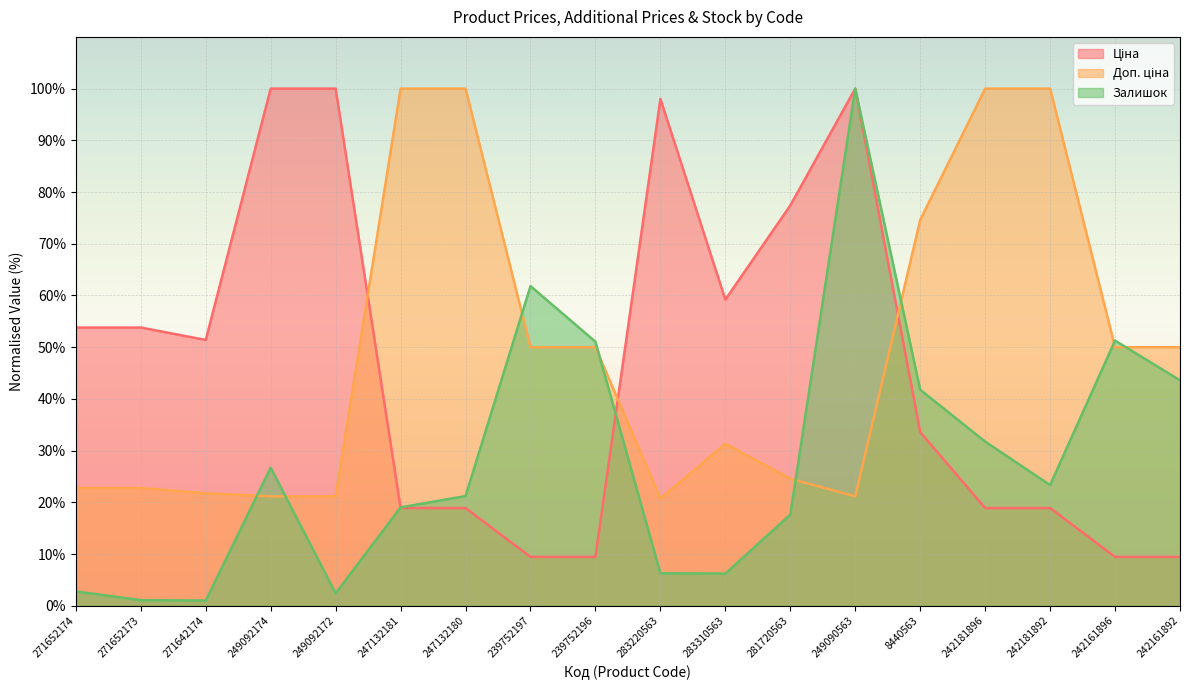

What is the difference between the maximum and minimum values in the Ціна series?

90.5